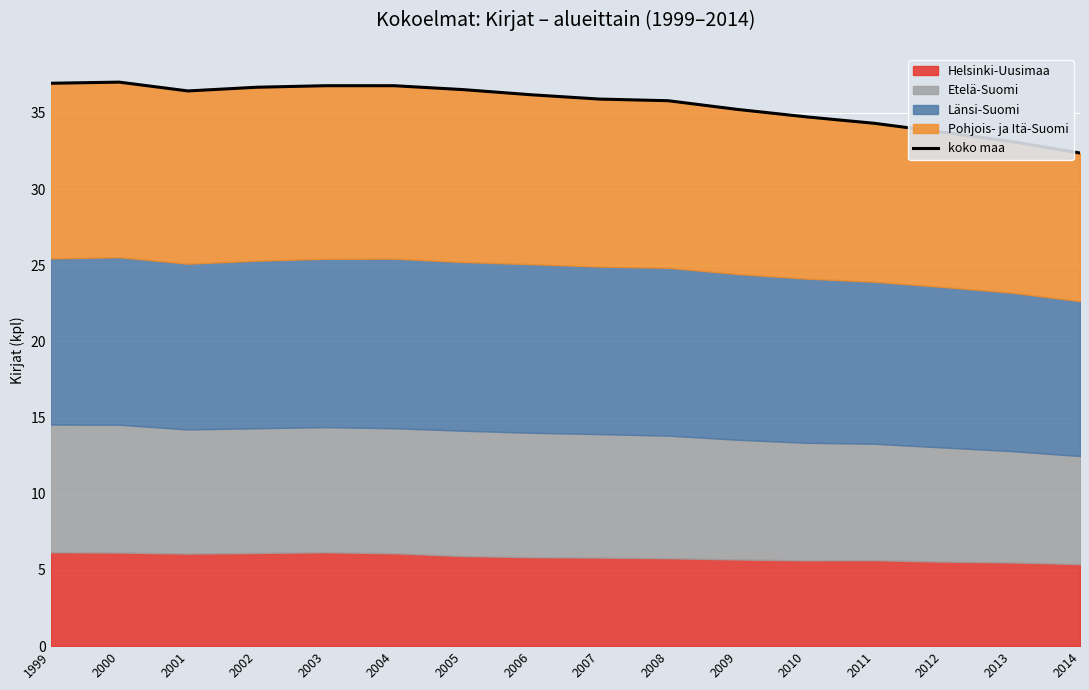

Approximately how many times larger is the value at 2011 compared to 2009?

1.0